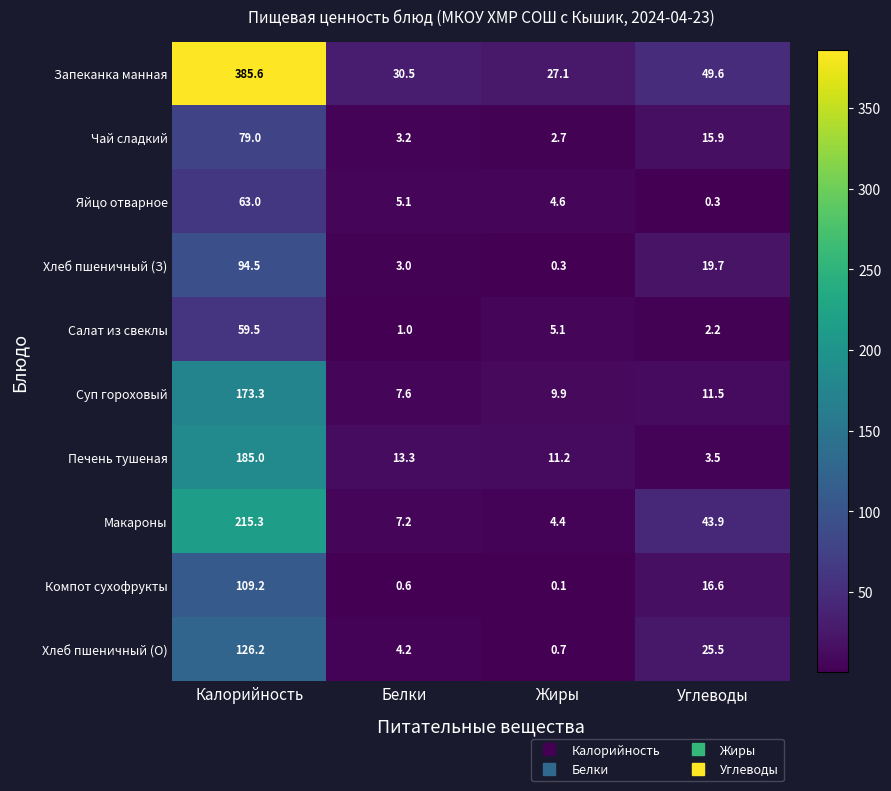

How many values in the Компот сухофрукты series exceed 16?

2